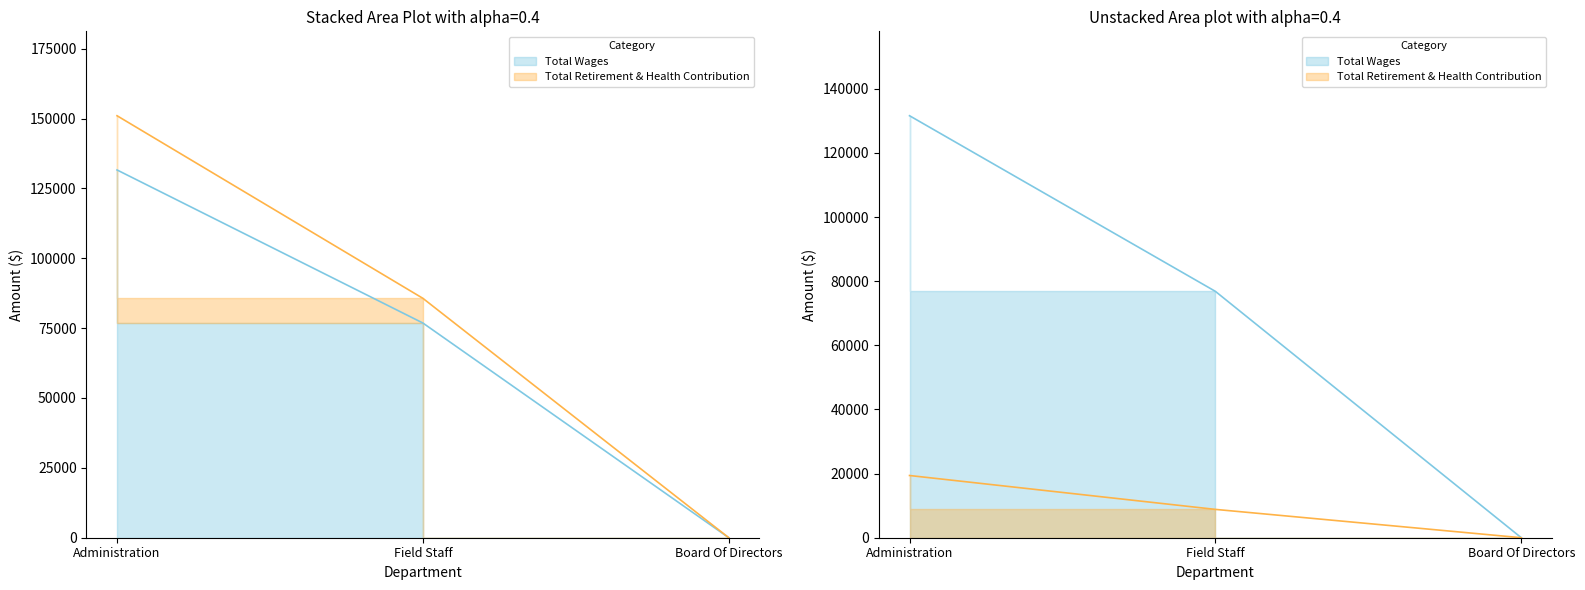

How many lines are shown in the chart?

2